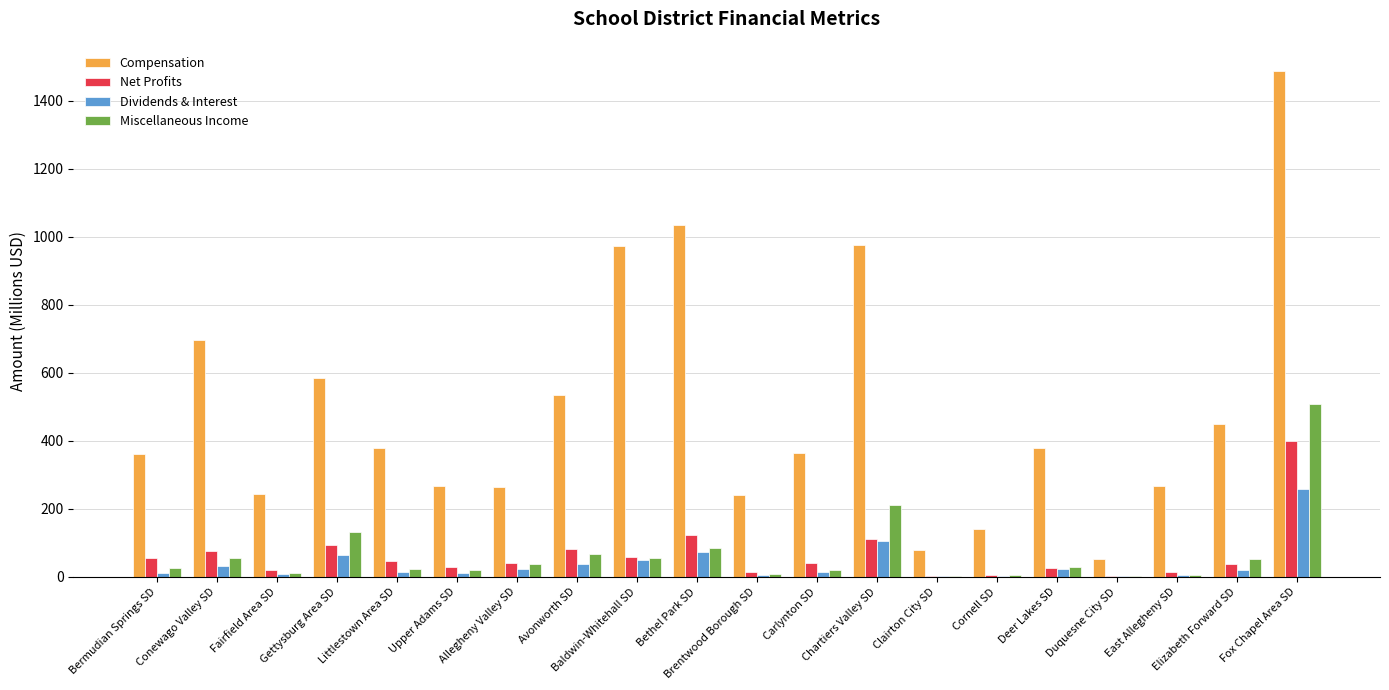

At which category is the sum across all series the highest?

Fox Chapel Area SD